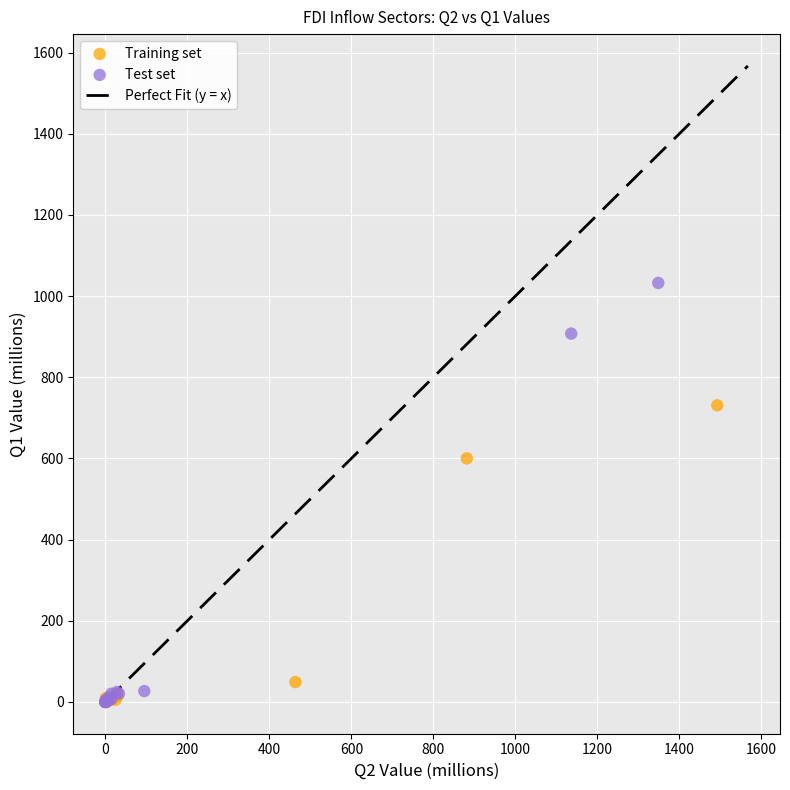

Which series contains the highest Y value?

Test set